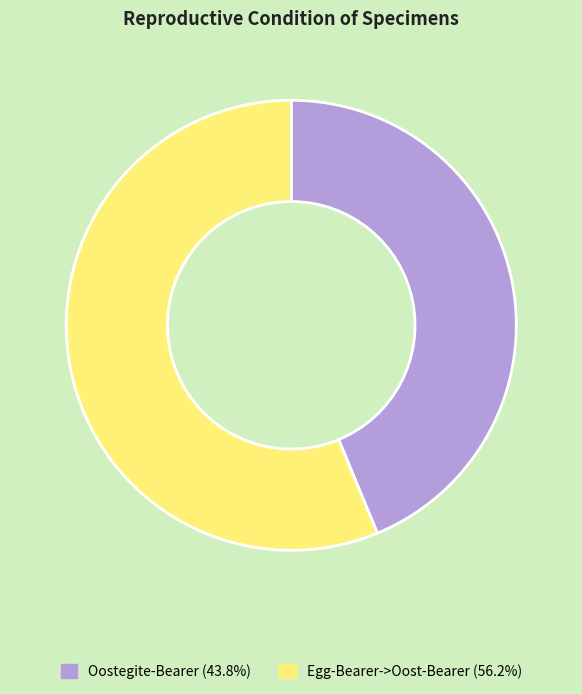

True or false: Oostegite-Bearer accounts for 44% of the total.

True